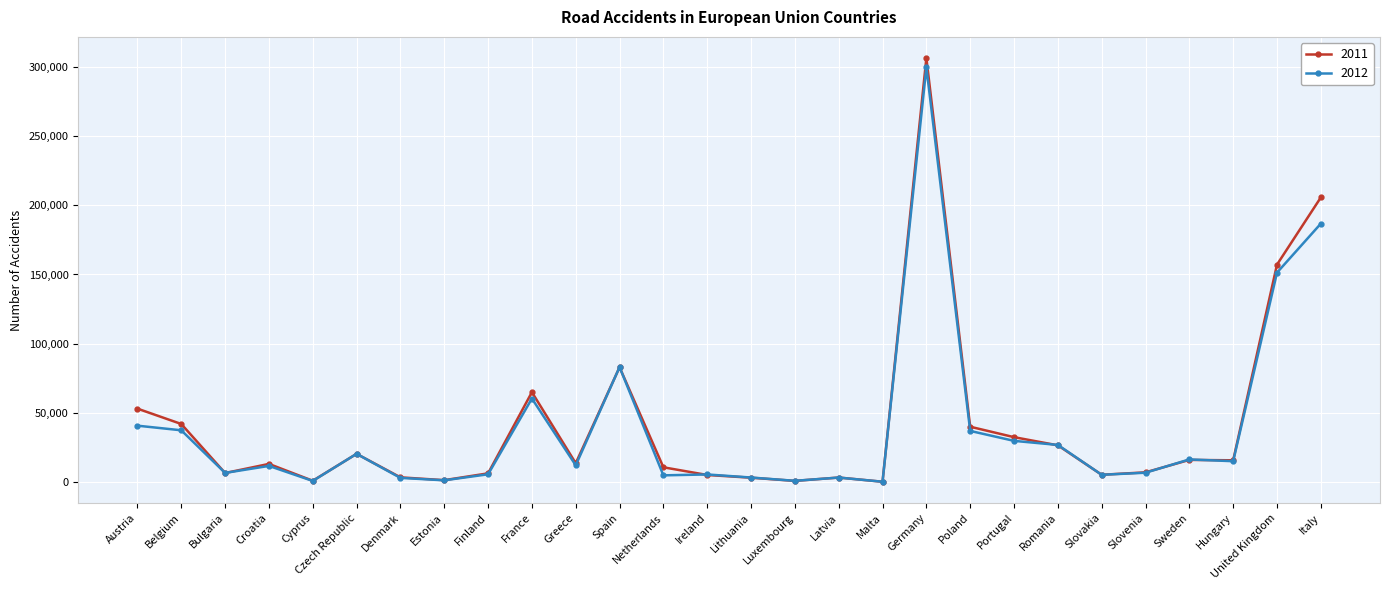

At how many categories does at least one series exceed 124286?

3